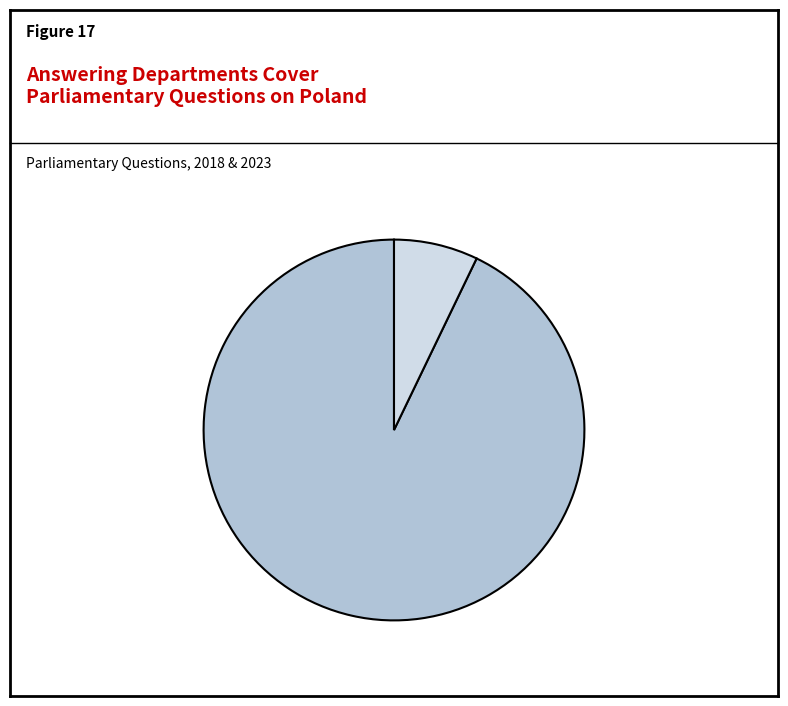

Count the number of slices in the pie.

2